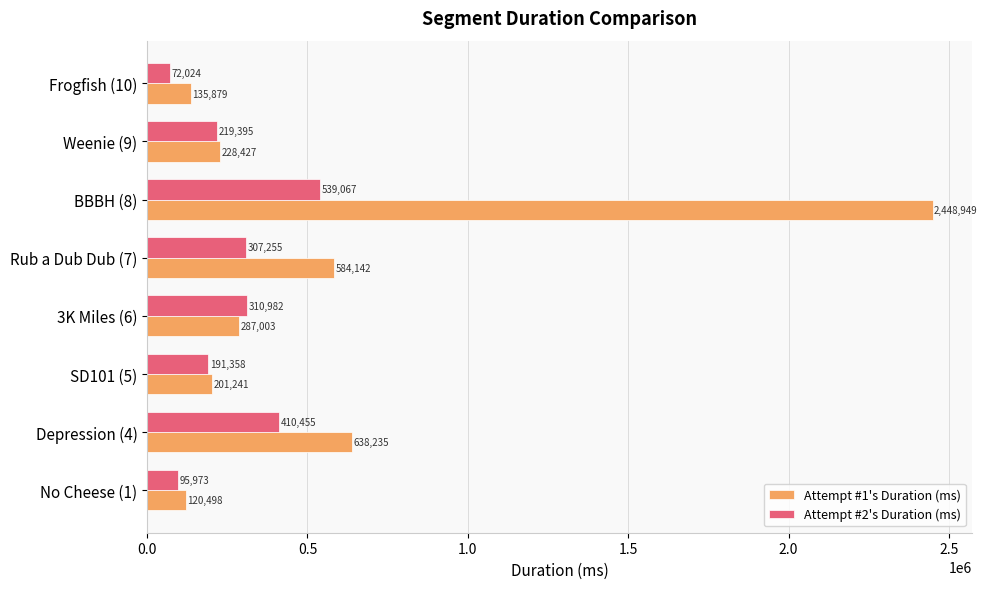

List the labels in order of Attempt #2's Duration (ms) value, smallest first.

Frogfish (10), No Cheese (1), SD101 (5), Weenie (9), Rub a Dub Dub (7), 3K Miles (6), Depression (4), BBBH (8)